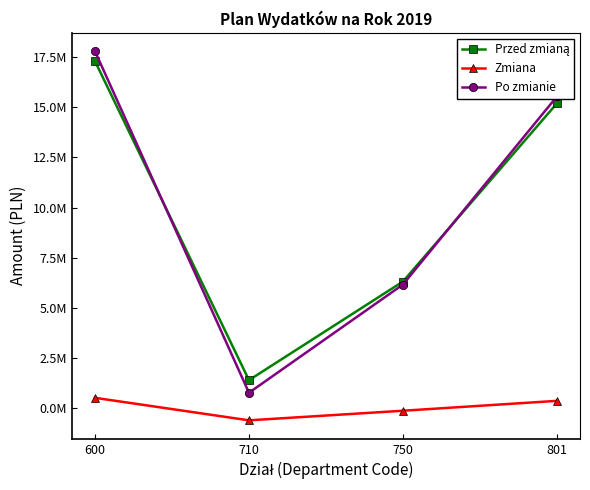

True or false: Zmiana and Po zmianie cross at least once.

False